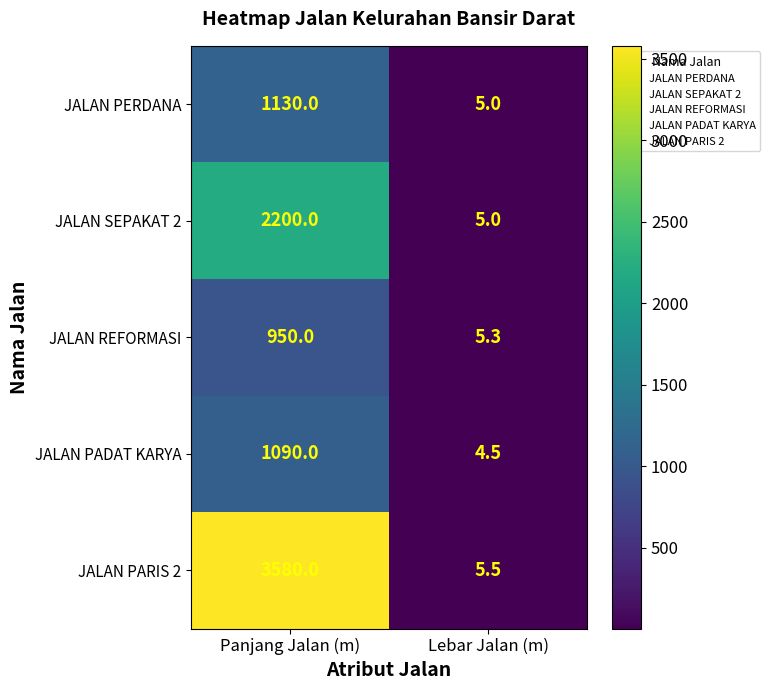

Count the number of data series in this chart.

5